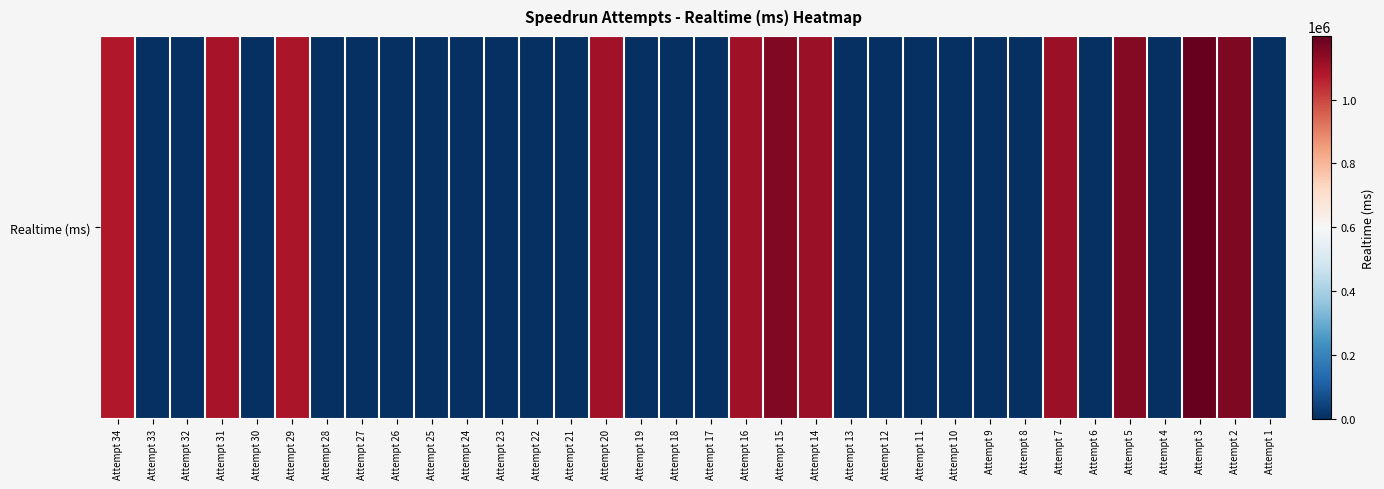

The value at Attempt 16 is 1106876. True or false?

True